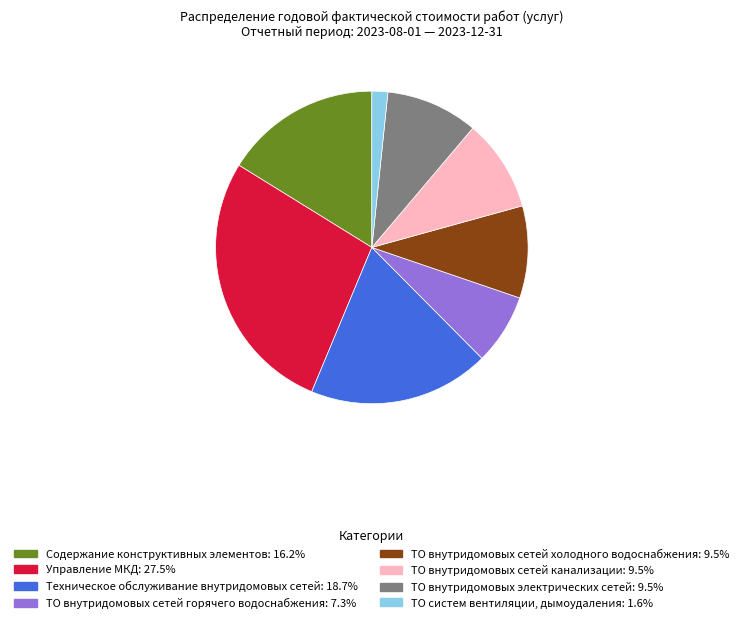

Is there any slice that represents more than half of the pie?

No